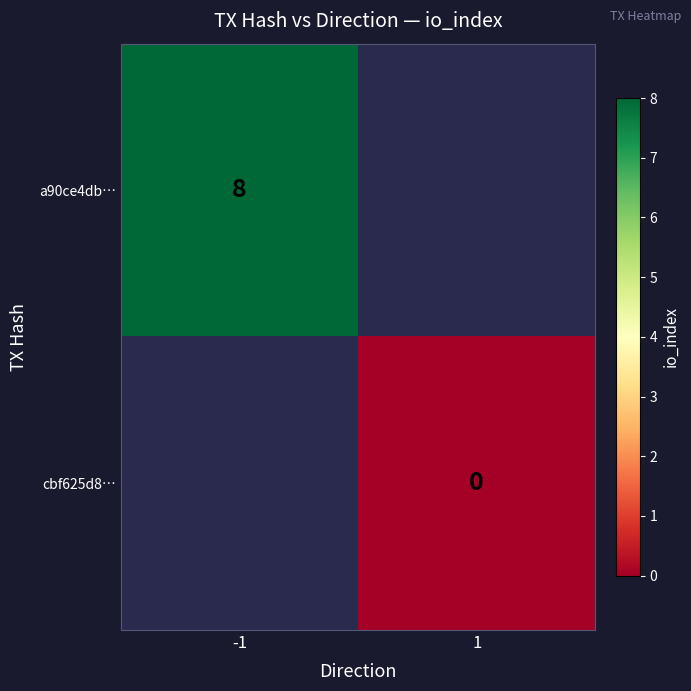

True or false: a90ce4db… has a value of 8 at -1.

True